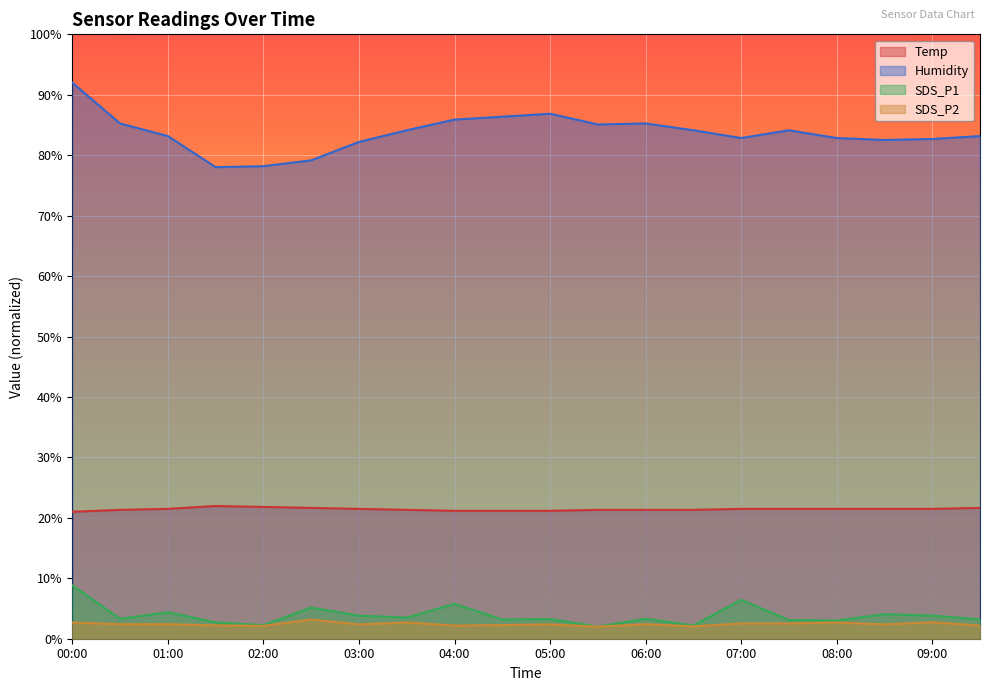

What is the maximum value shown in the chart?

92.0